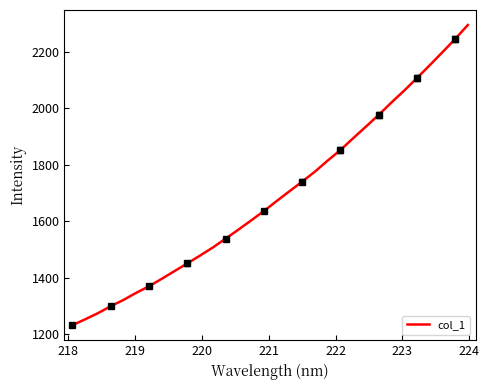

What is the average value?

1691.7